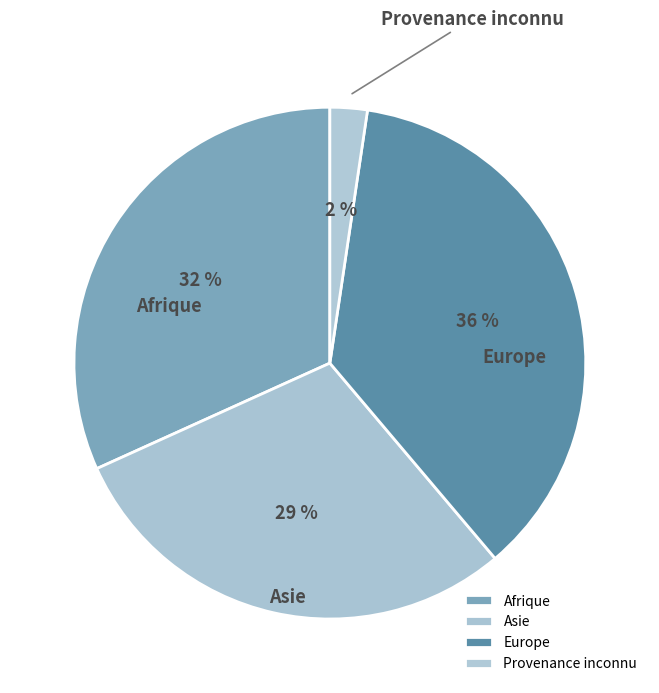

Which category has the smallest portion of the pie?

Provenance inconnu